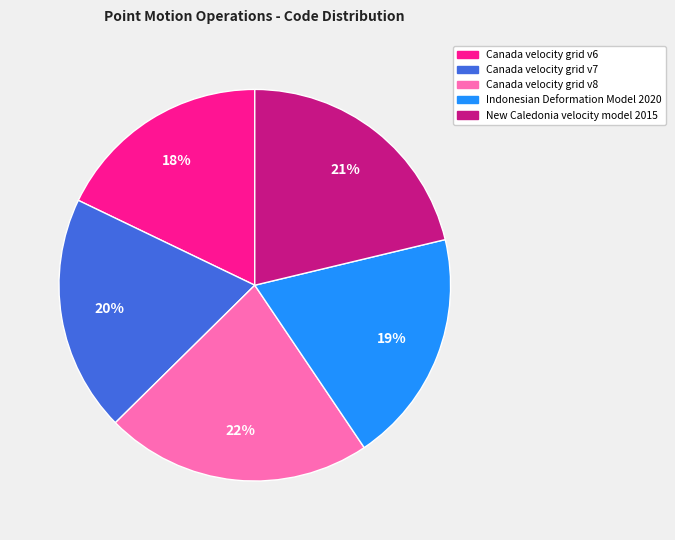

Is it true that Canada velocity grid v6 is 18% of the pie?

True